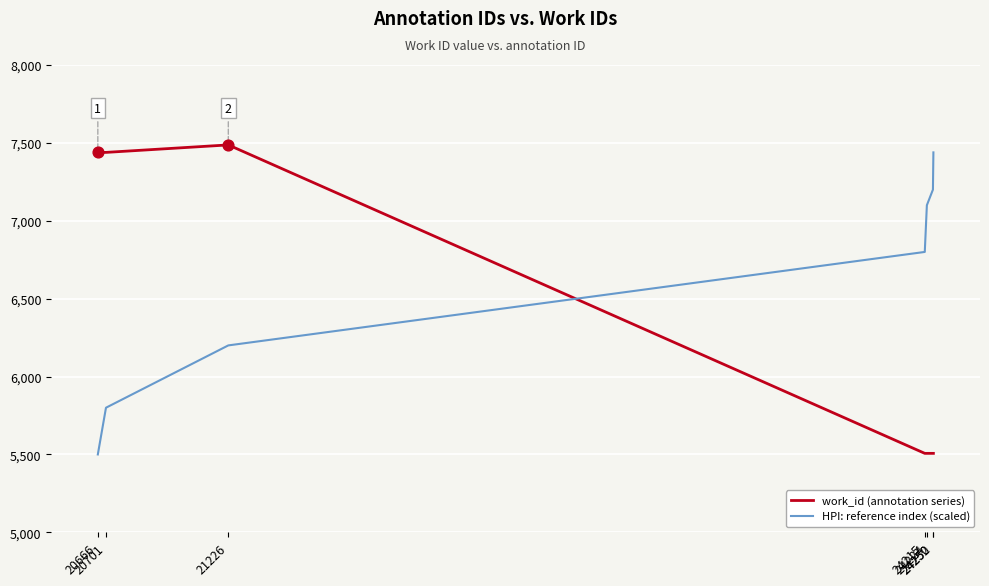

What are all the series names shown in the legend?

work_id (annotation series), HPI: reference index (scaled)